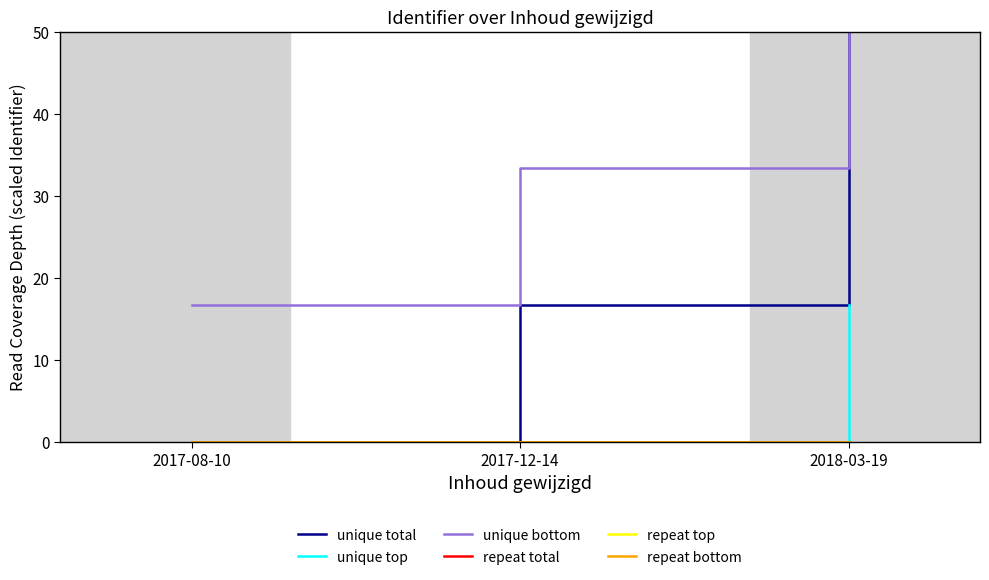

Is it true that unique total equals 0.0 at 2017-12-14?

True